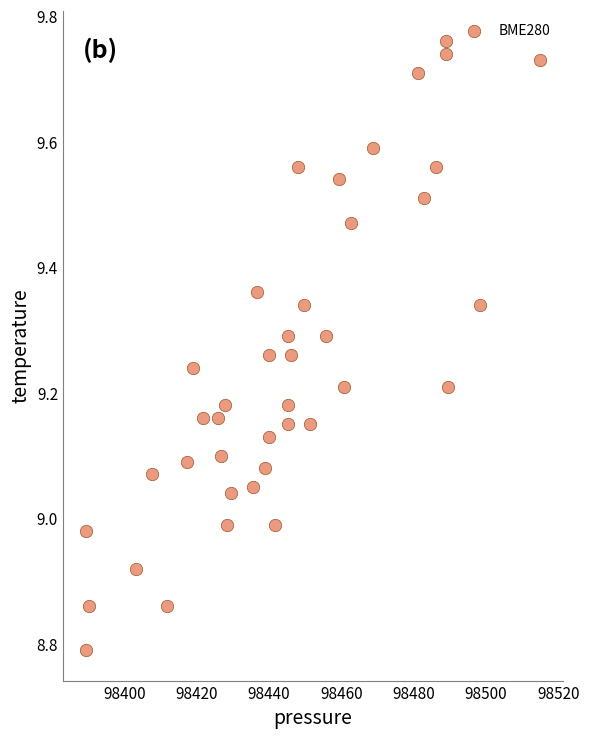

What is the range of Y values (max minus min)?

1.0